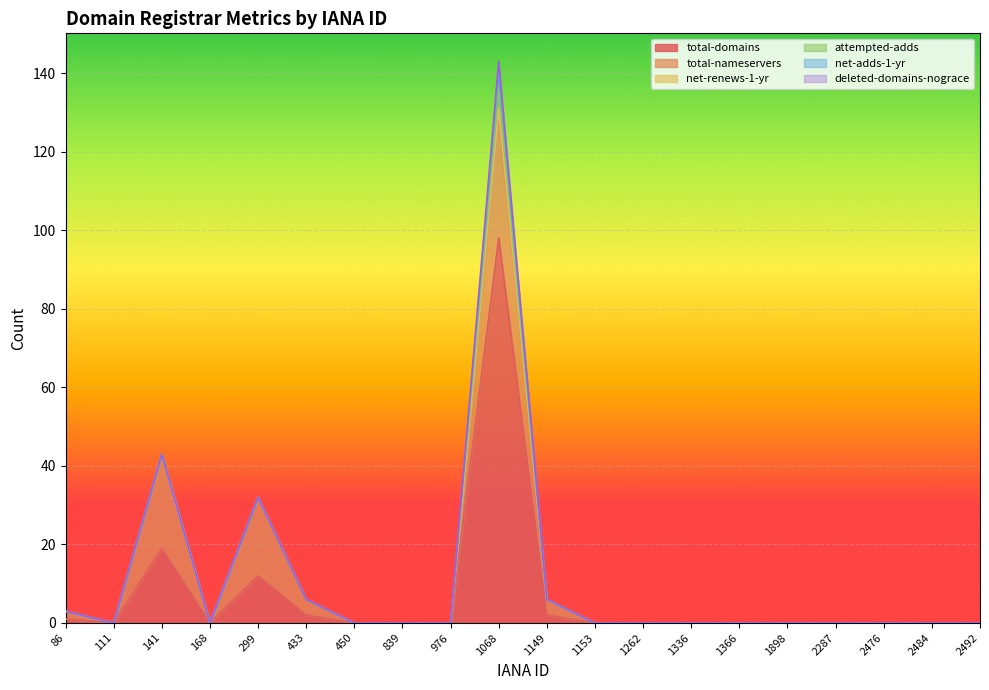

What is the sum of all net-renews-1-yr values?

2